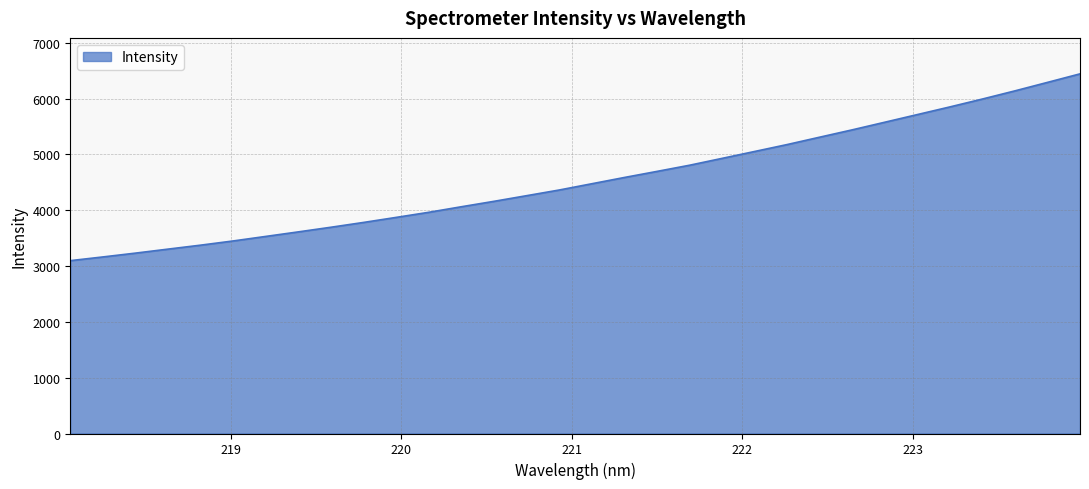

What is the average value?

4544.8